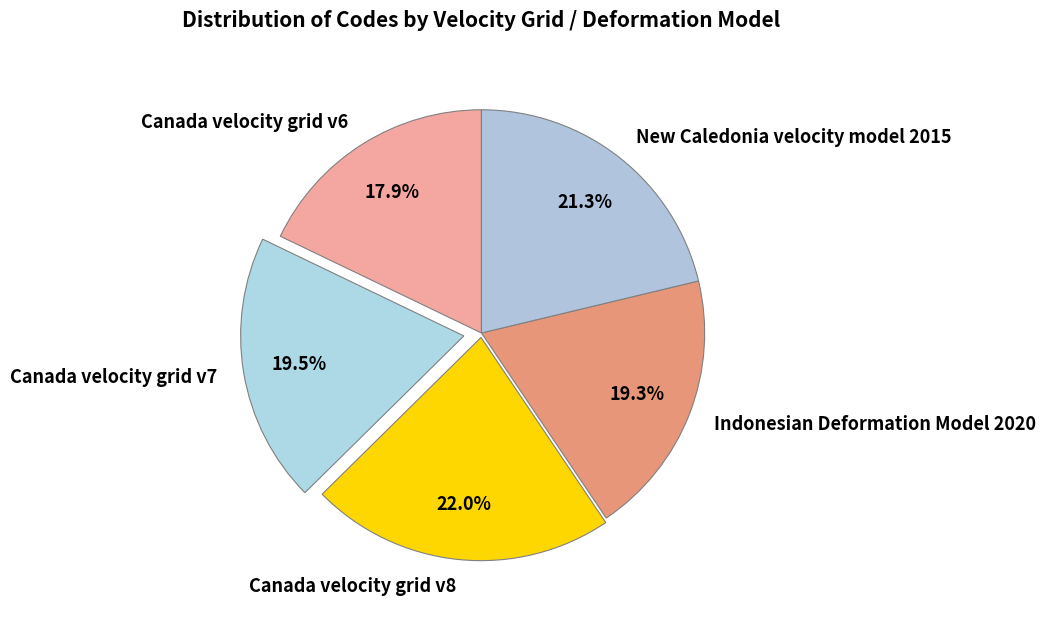

Which has a higher value, Canada velocity grid v6 or New Caledonia velocity model 2015?

New Caledonia velocity model 2015